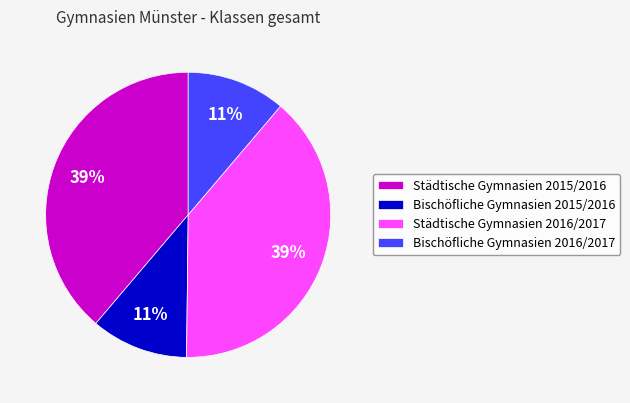

Approximately how many times larger is the value at Städtische Gymnasien 2015/2016 compared to Bischöfliche Gymnasien 2015/2016?

3.5